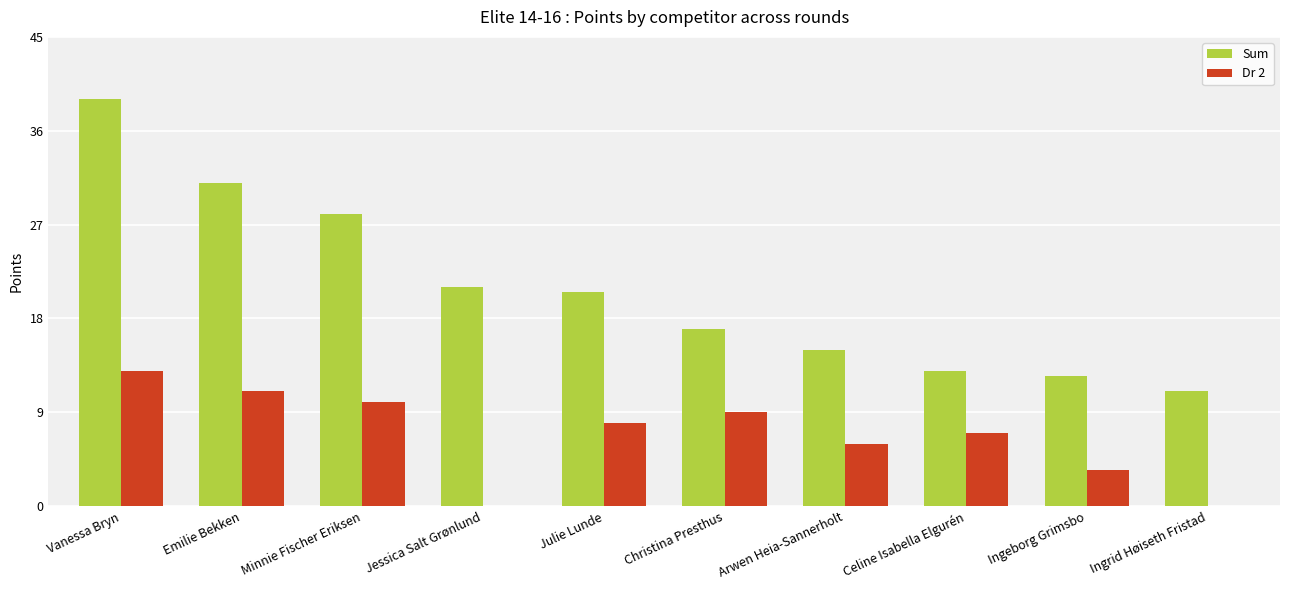

Reading left to right, list all the values displayed in this chart.

Sum: 39.0	31.0	28.0	21.0	20.5	17.0	15.0	13.0	12.5	11.0
Dr 2: 13.0	11.0	10.0	0.0	8.0	9.0	6.0	7.0	3.5	0.0